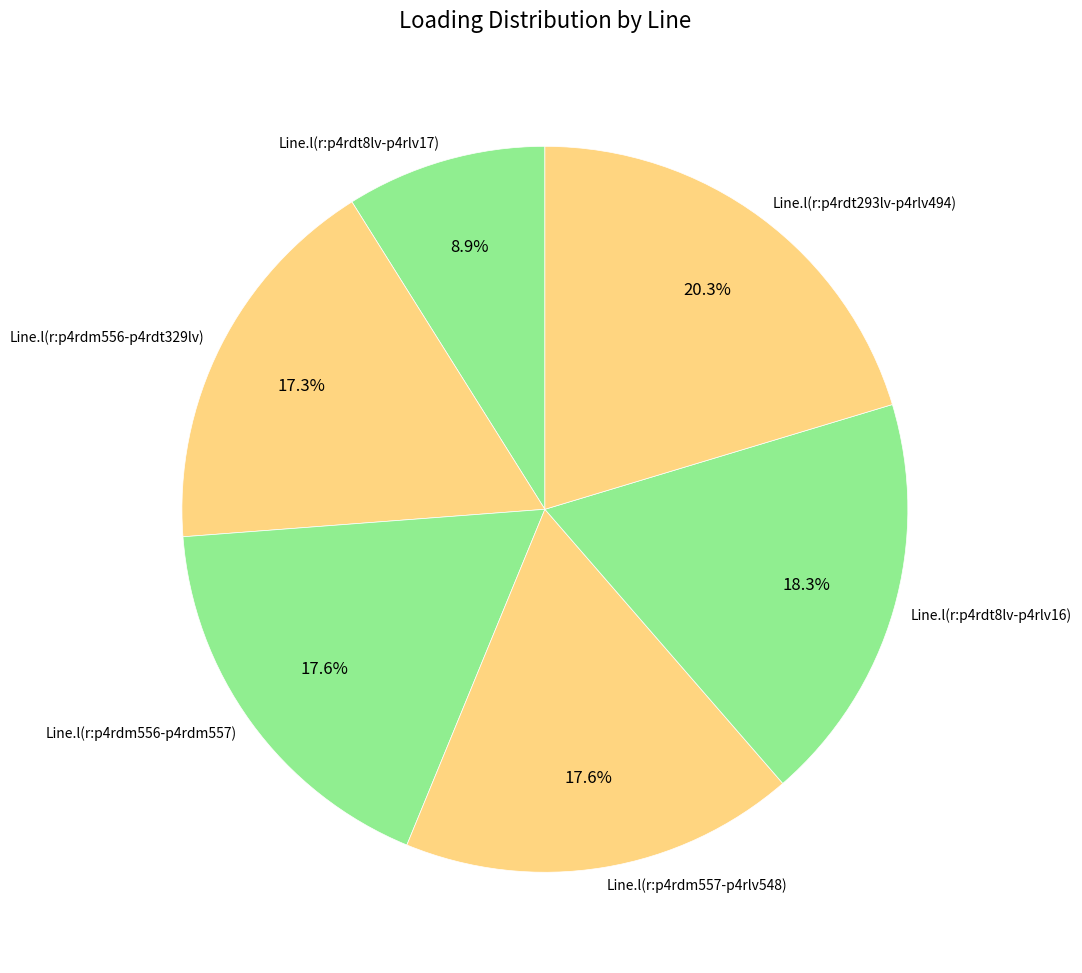

How many slices are in this pie chart?

6